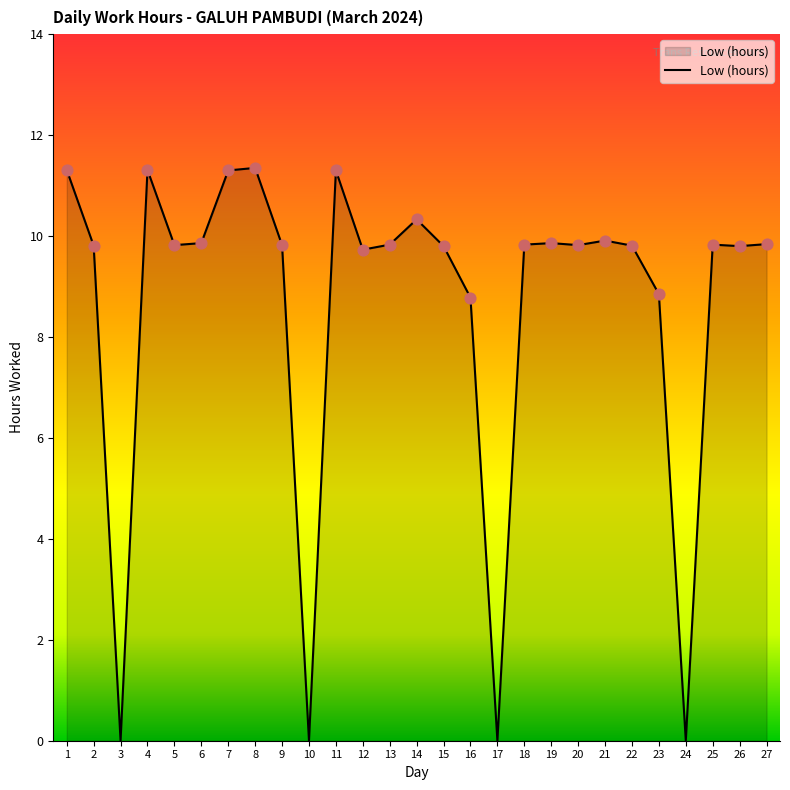

Which has a higher value, 1 or 10?

1